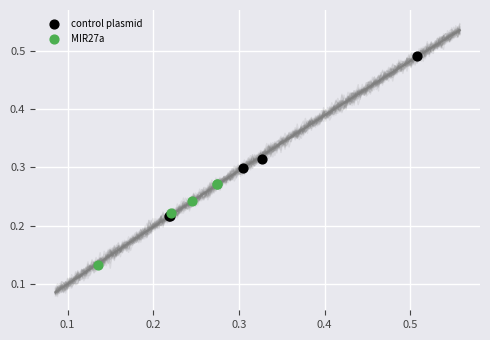

Which series has the largest Y range (max minus min)?

control plasmid